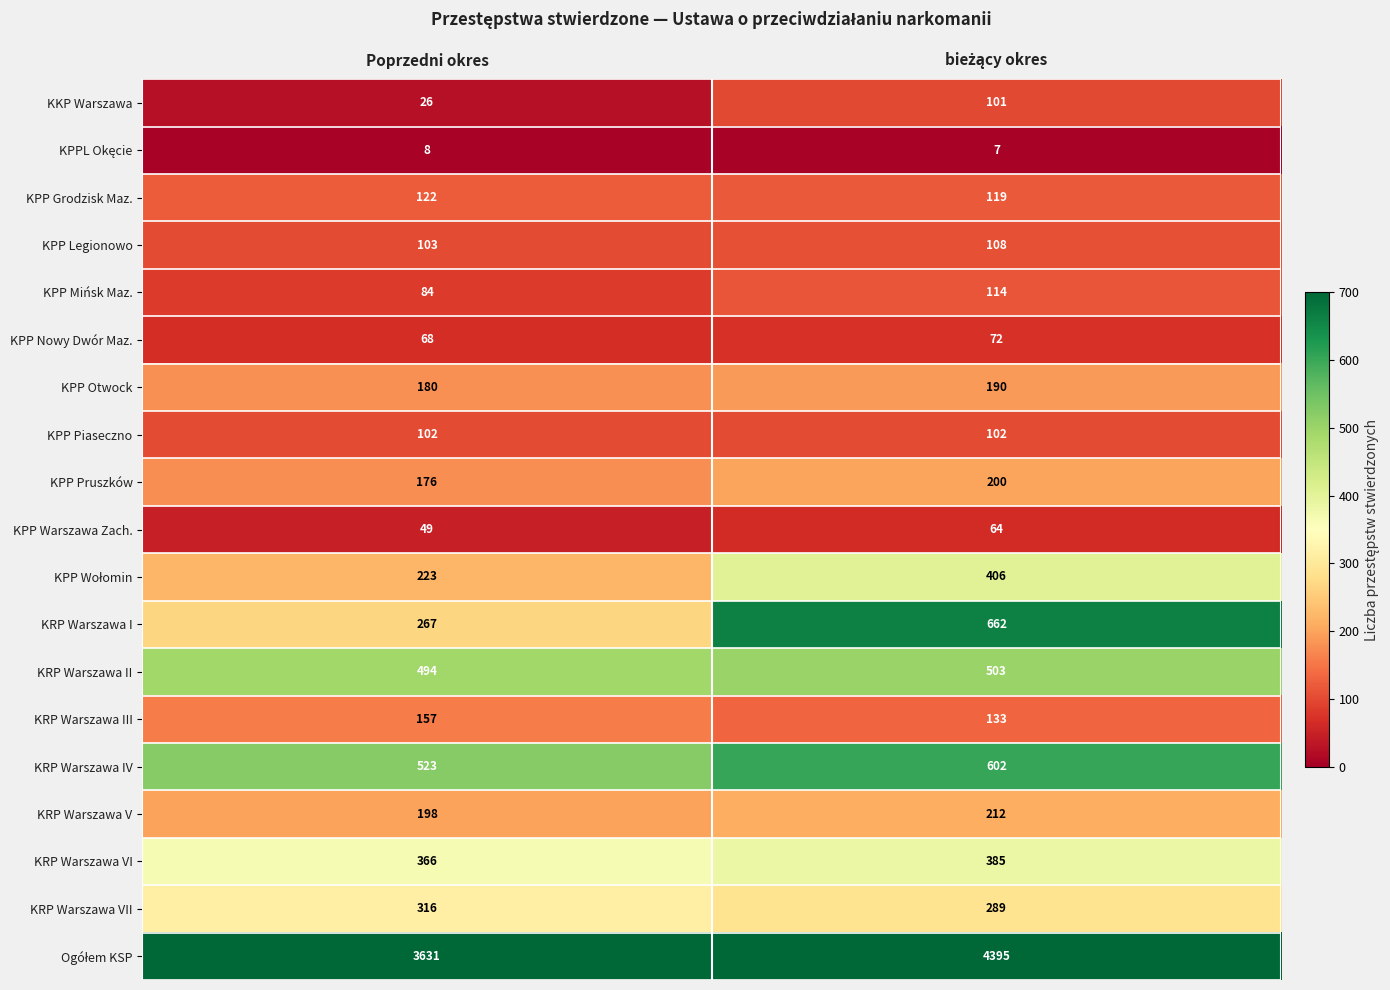

What is the maximum value shown in the chart?

4395